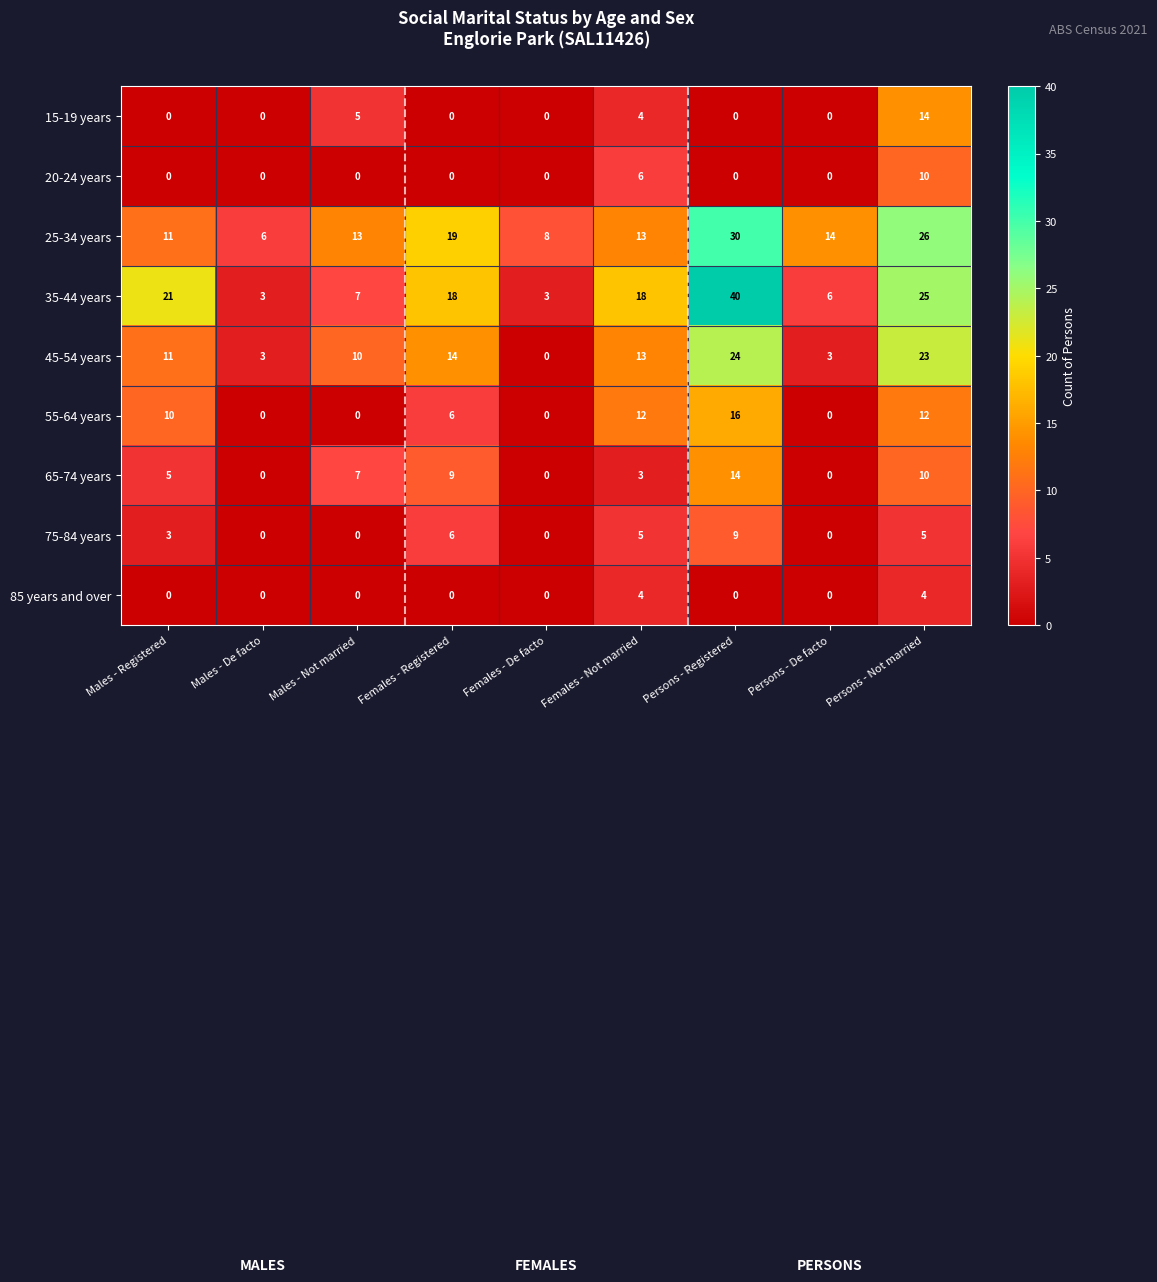

At how many categories does at least one series exceed 4?

9